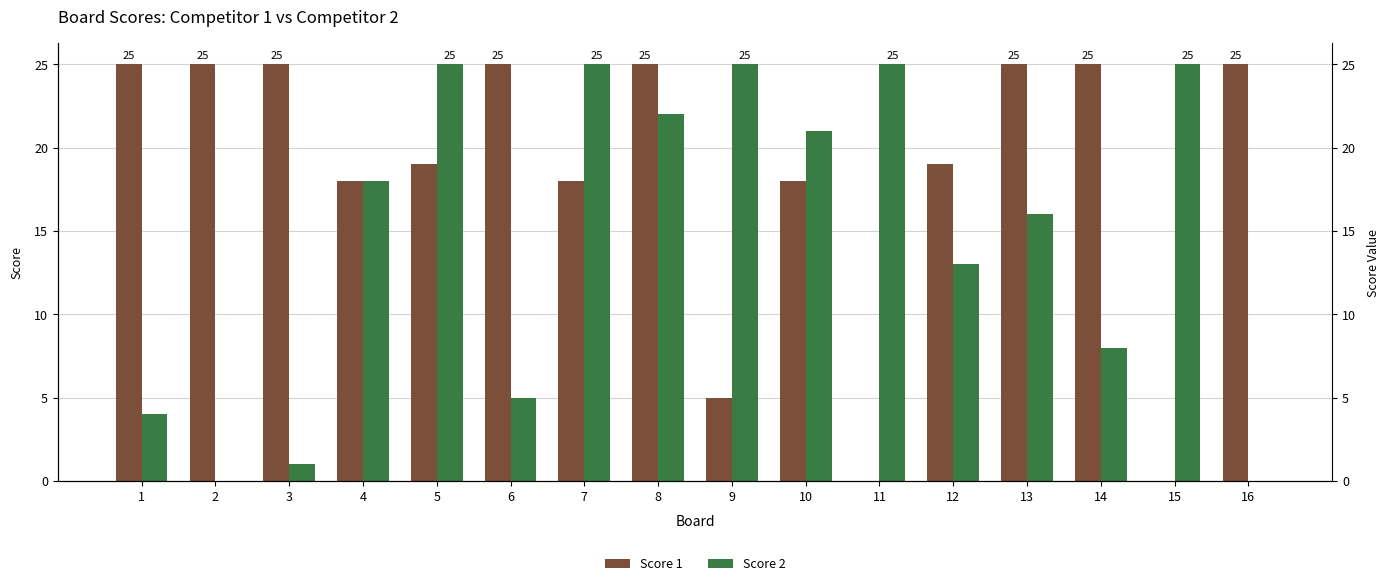

At which category does the chart reach its minimum across all series?

11